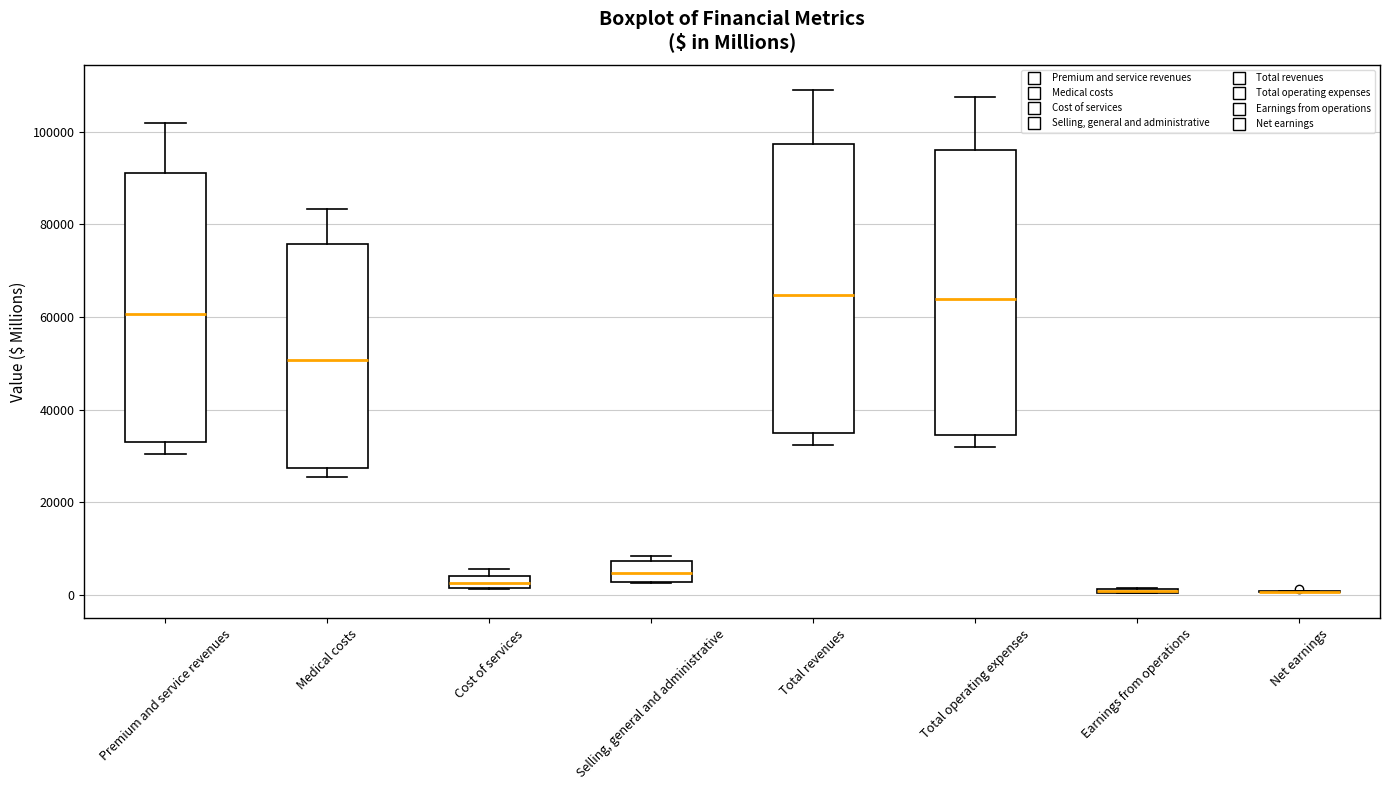

Where does the median line of the box for Premium and service revenues sit on the y-axis? The values are not printed on the chart, so give them approximately, as read against the axis.

60000